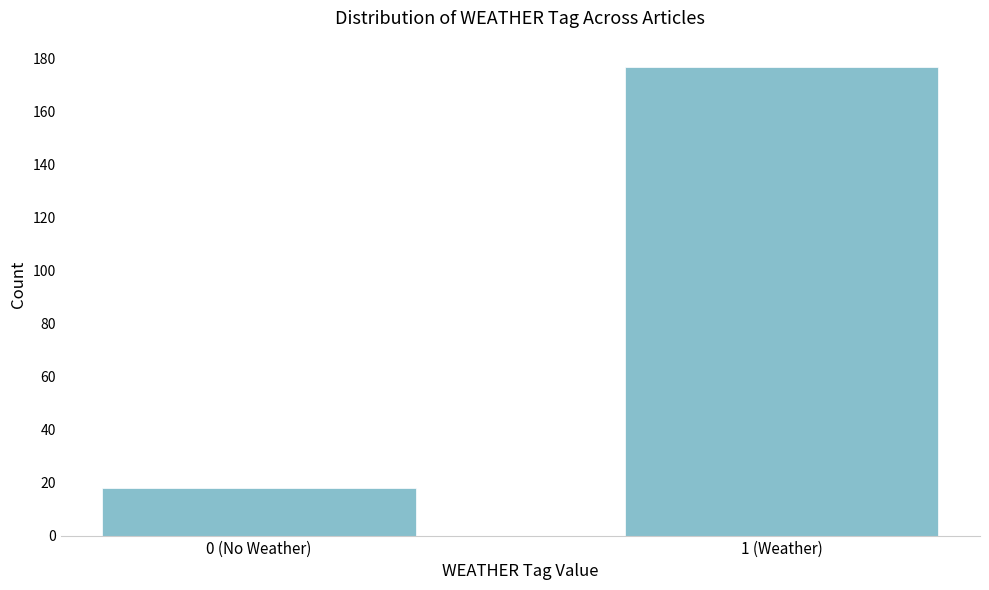

Reading left to right, list all the values displayed in this chart.

18	177